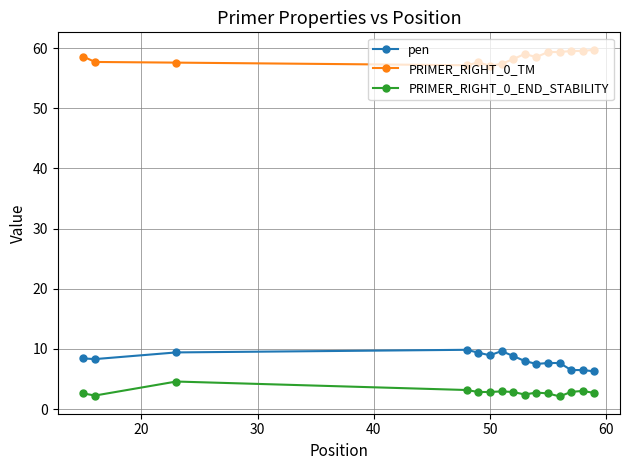

How many categories are shown in the chart?

15